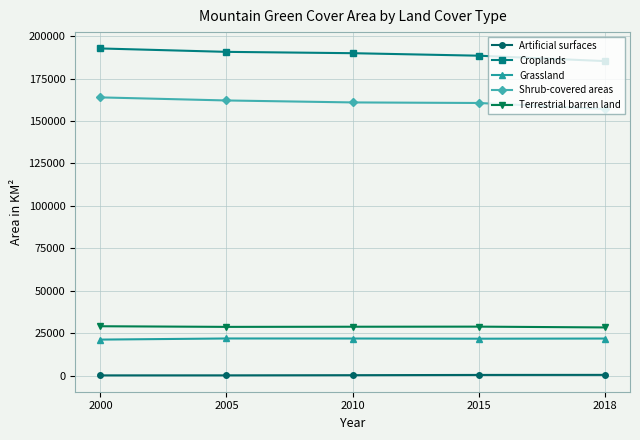

True or false: Croplands and Terrestrial barren land cross at least once.

False